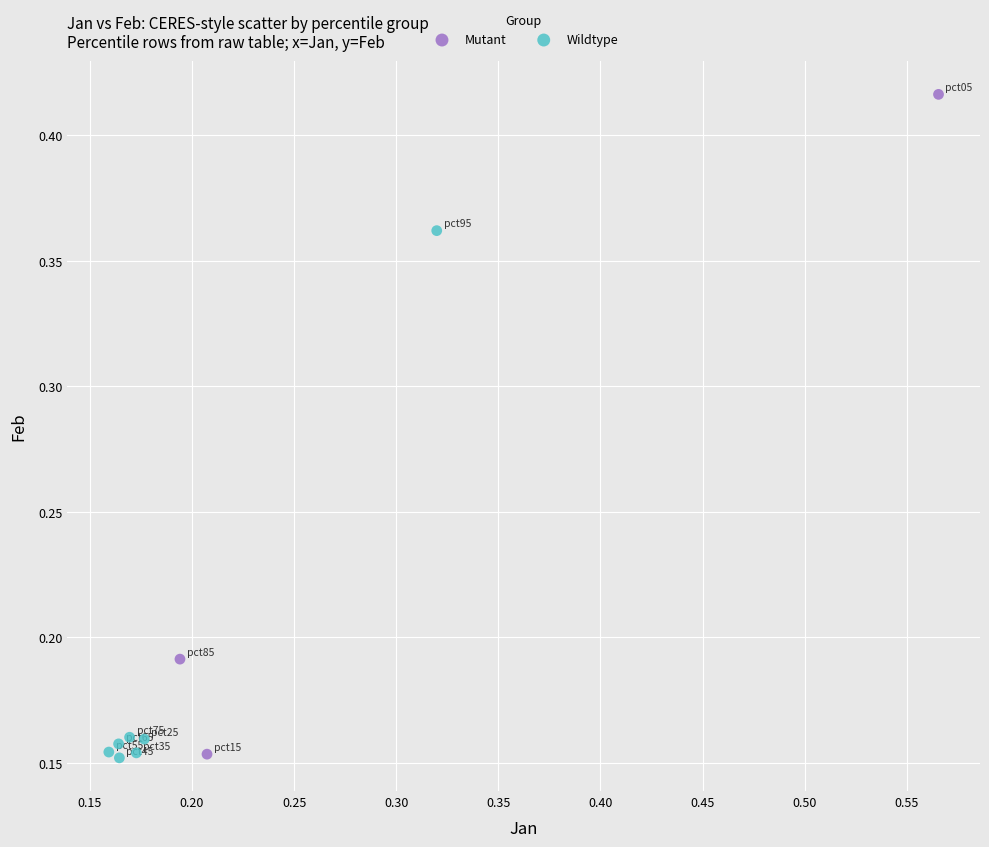

Which series reaches the maximum Y coordinate?

Mutant